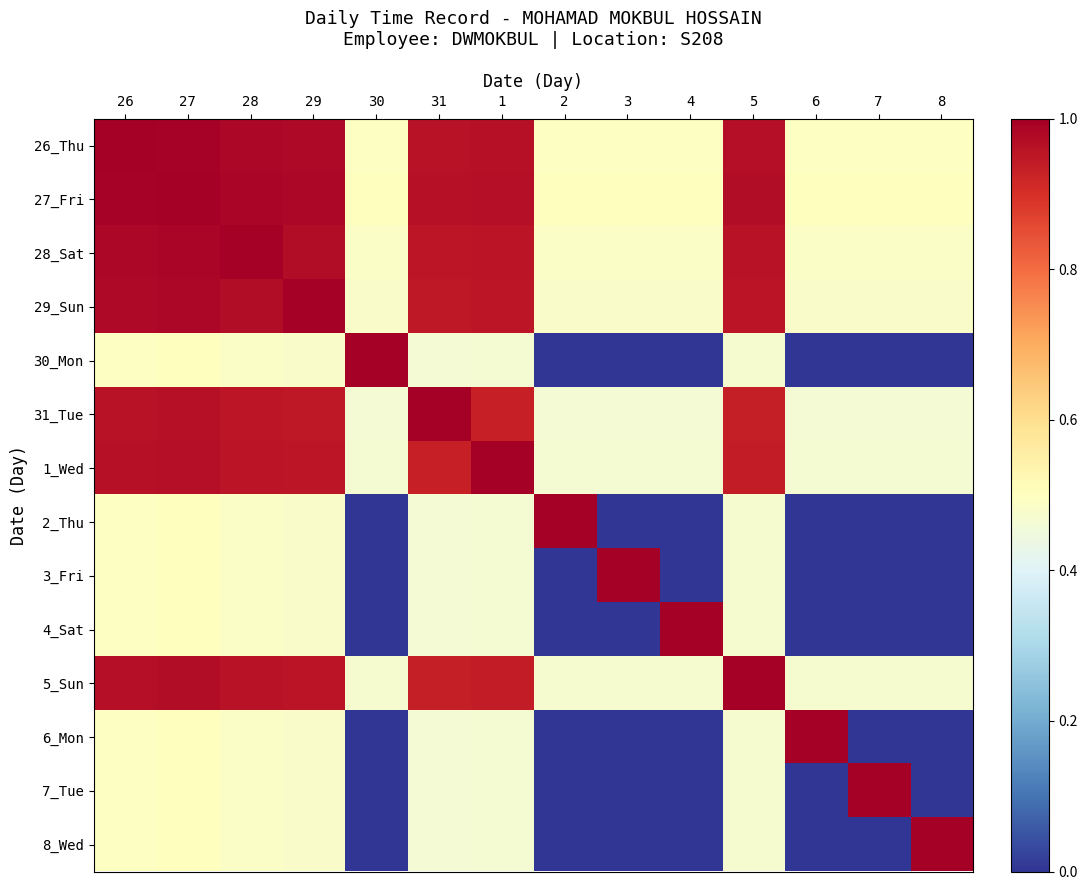

Which series has the widest spread of values?

30_Mon